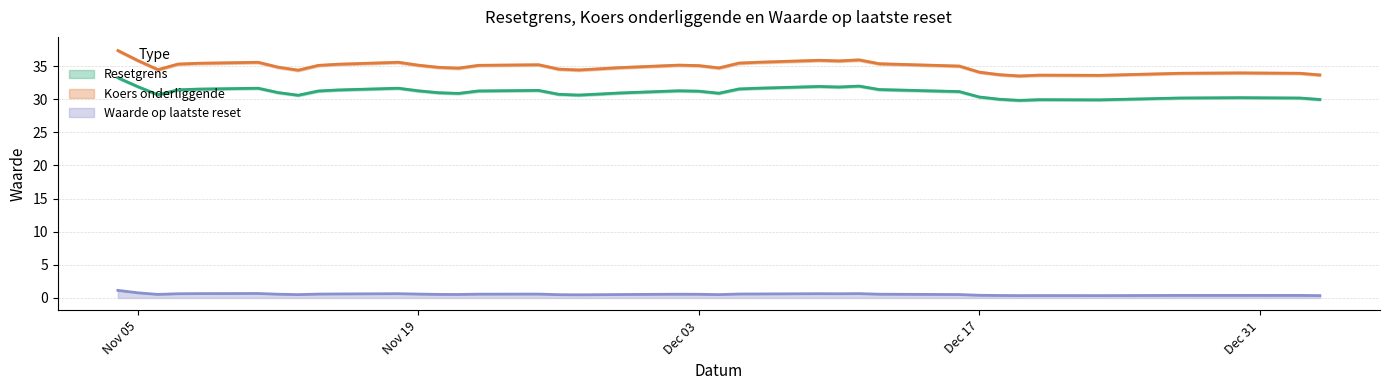

Which series has the largest total across all categories?

Koers onderliggende